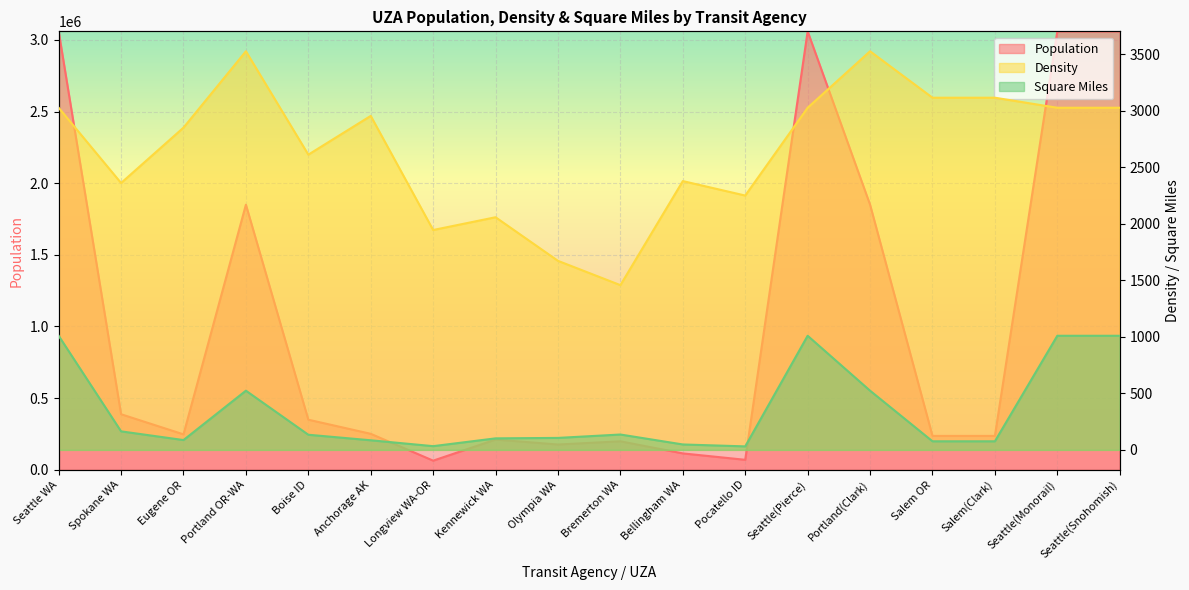

What position from the left is Spokane WA?

2